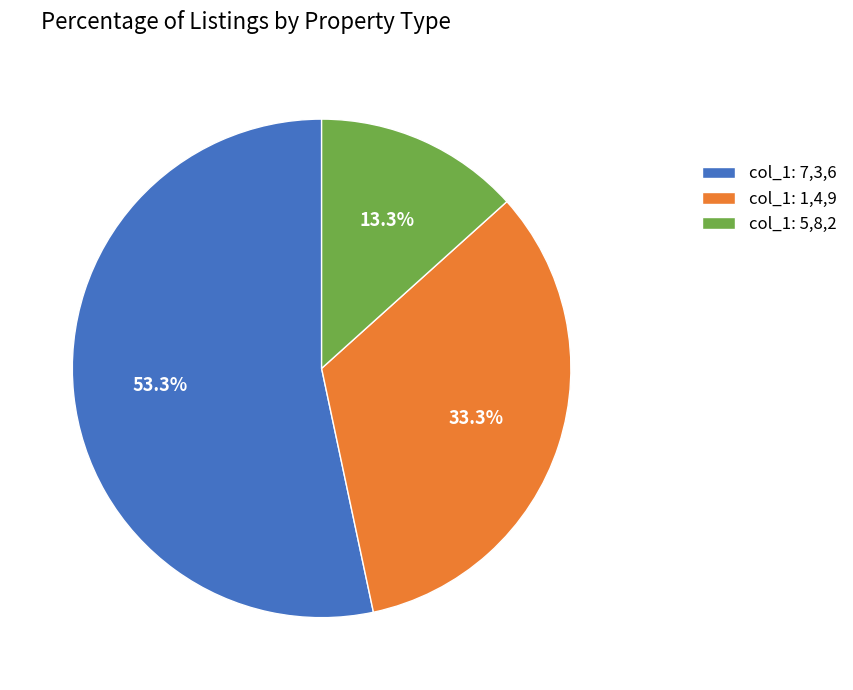

Which slice is the smallest?

col_1: 5,8,2